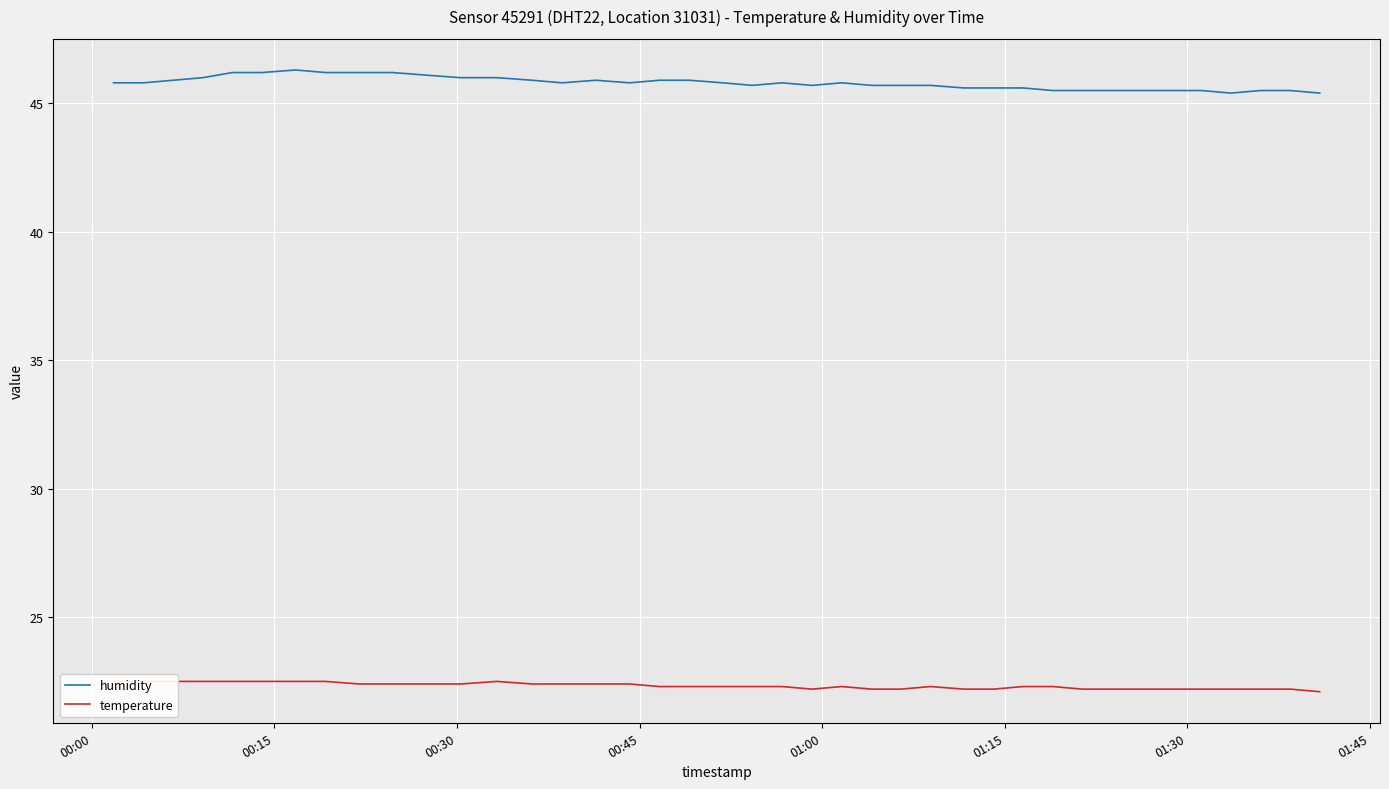

How many data points does each series have?

40